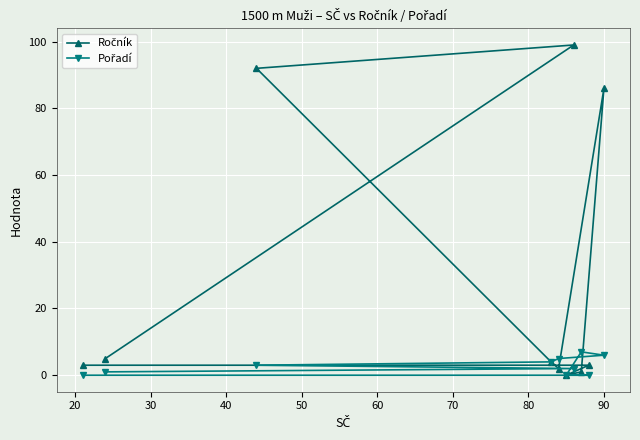

At how many categories does at least one series exceed 25?

3